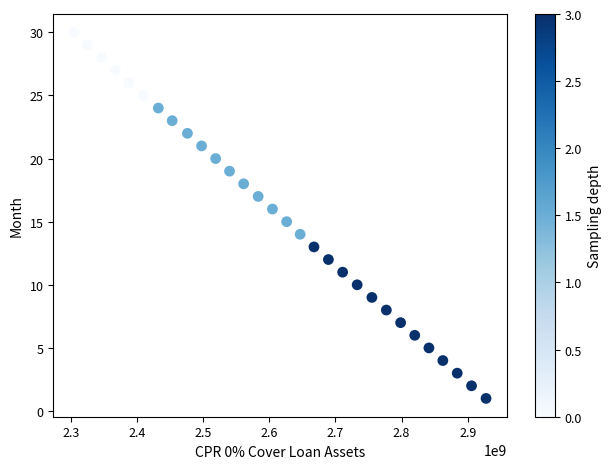

What is the range of Y values (max minus min)?

29